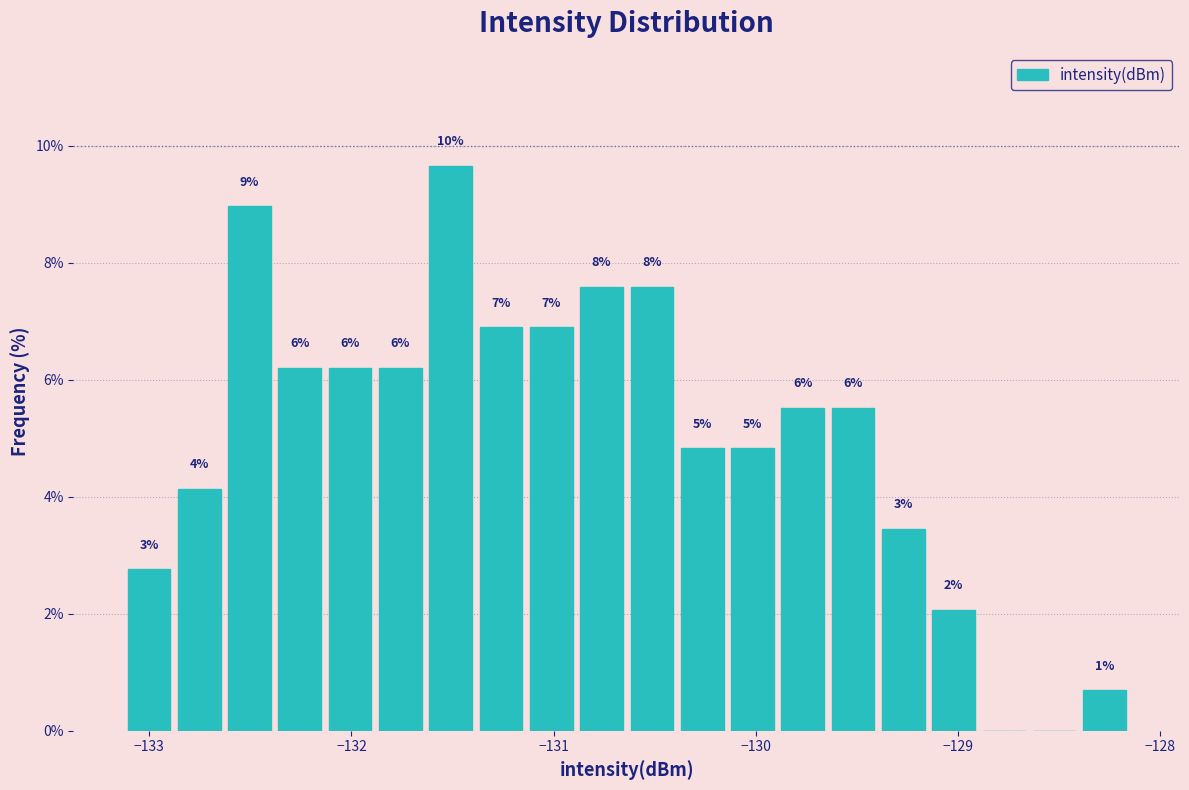

Read against the x-axis, roughly where is the centre of the tallest bar?

-131.5